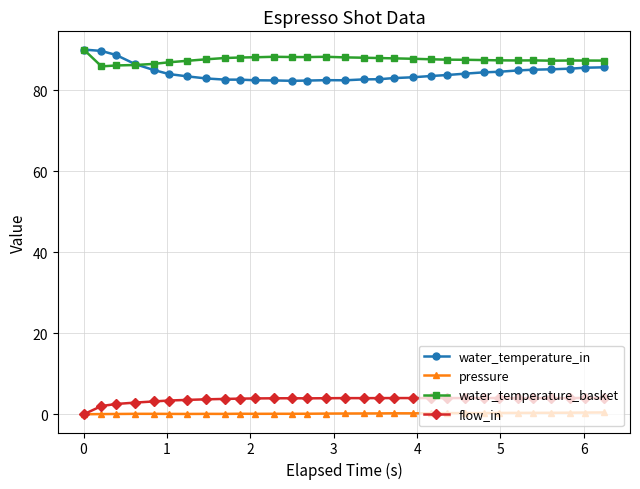

At how many categories does at least one series exceed 20?

31